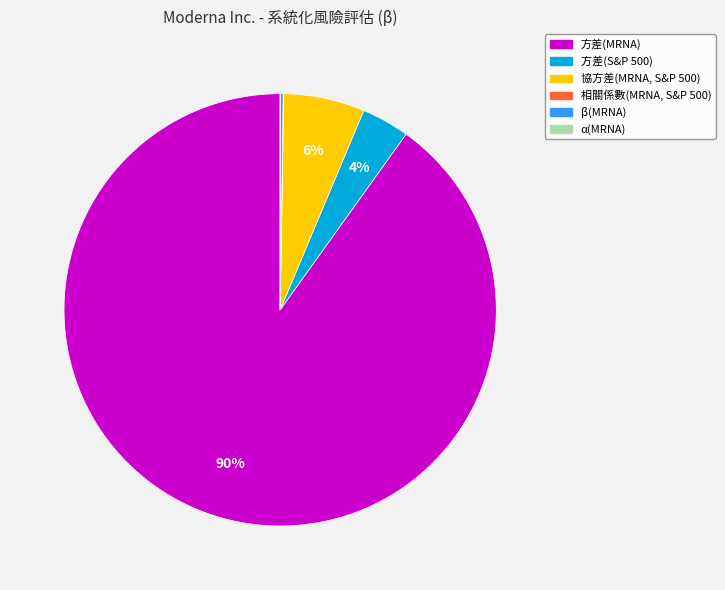

Do 方差(S&P 500) and 協方差(MRNA, S&P 500) together represent more than half of the pie?

No